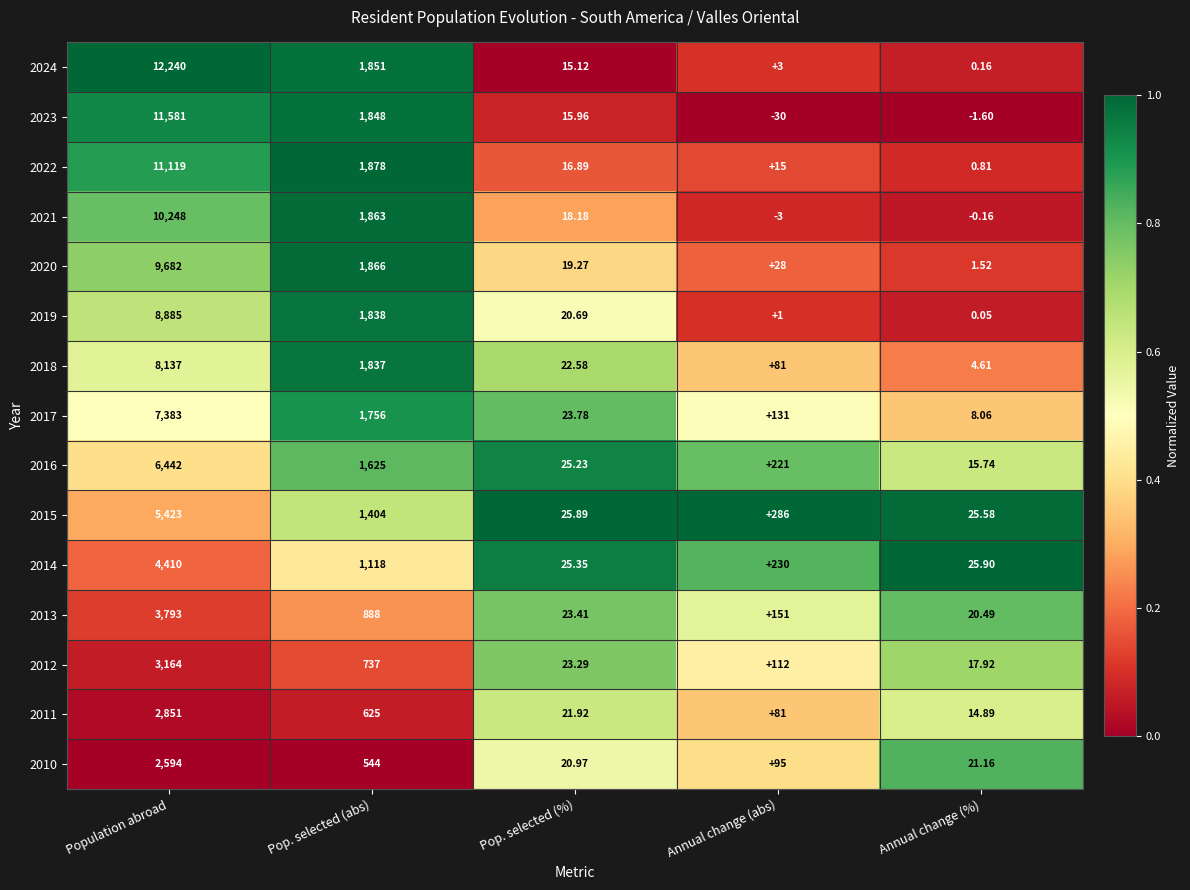

How many distinct data groups are displayed?

15